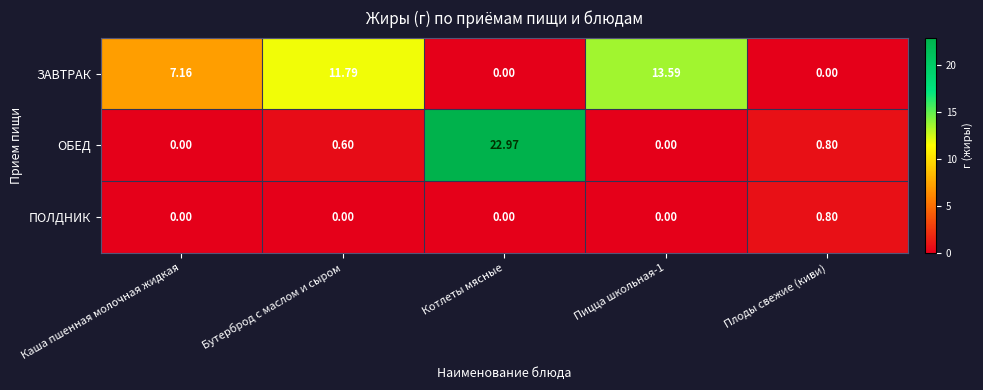

Where does the ЗАВТРАК series first go above 7?

Каша пшенная молочная жидкая